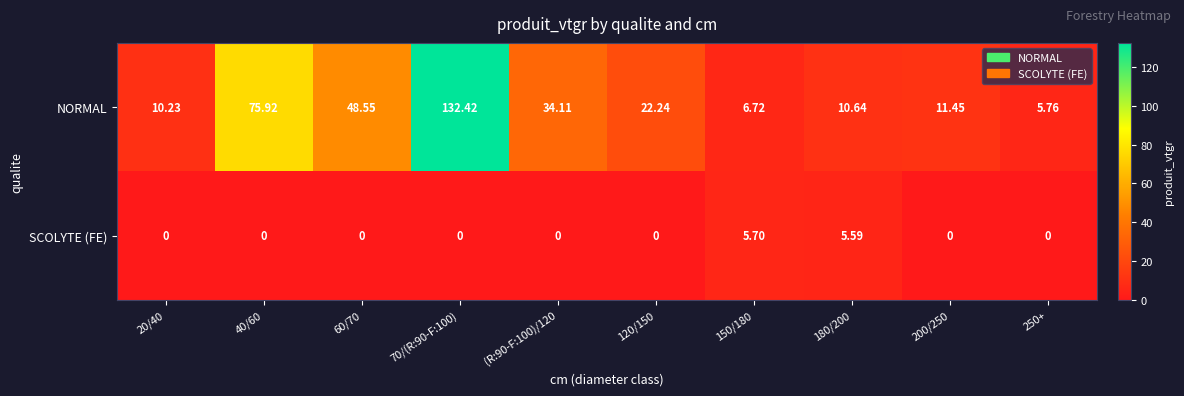

Rank the series by their maximum value, from lowest to highest.

SCOLYTE (FE), NORMAL